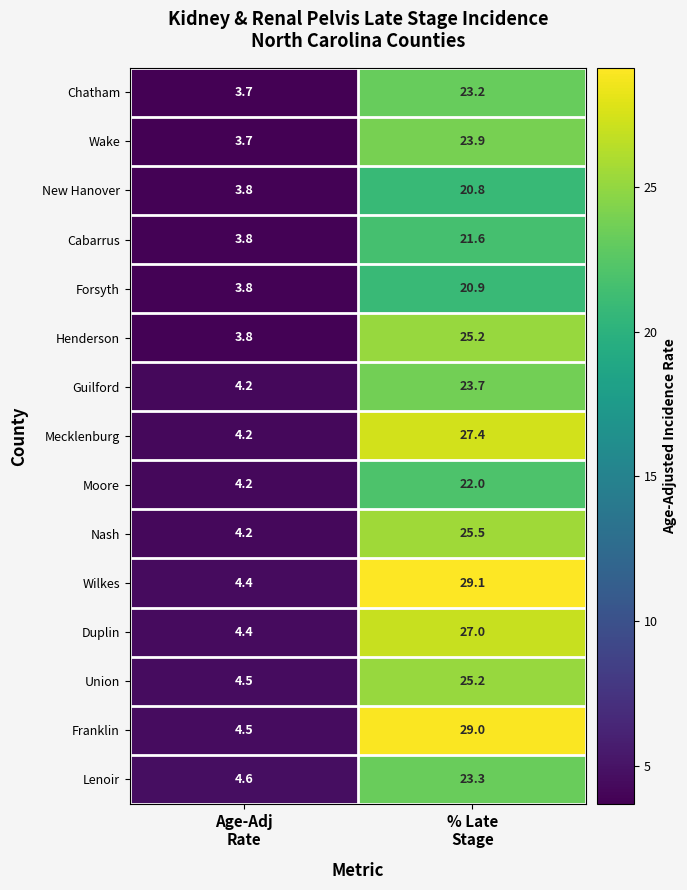

Between Age-Adj
Rate and % Late
Stage, which series saw the biggest shift?

Wilkes